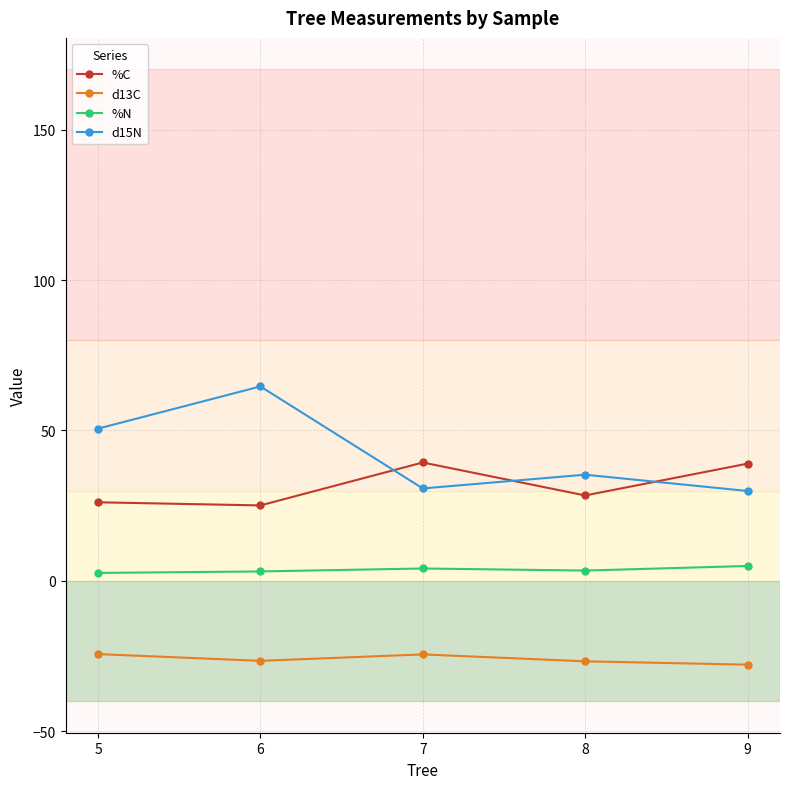

Which series has the widest spread of values?

d15N